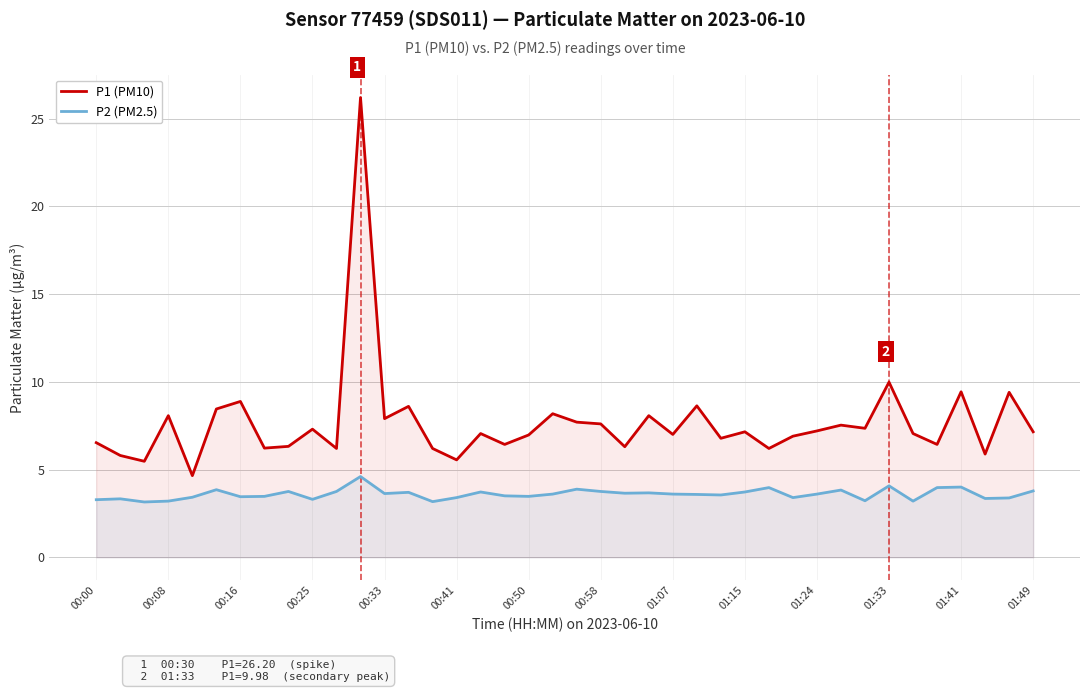

Which series has the widest spread of values?

P1 (PM10)